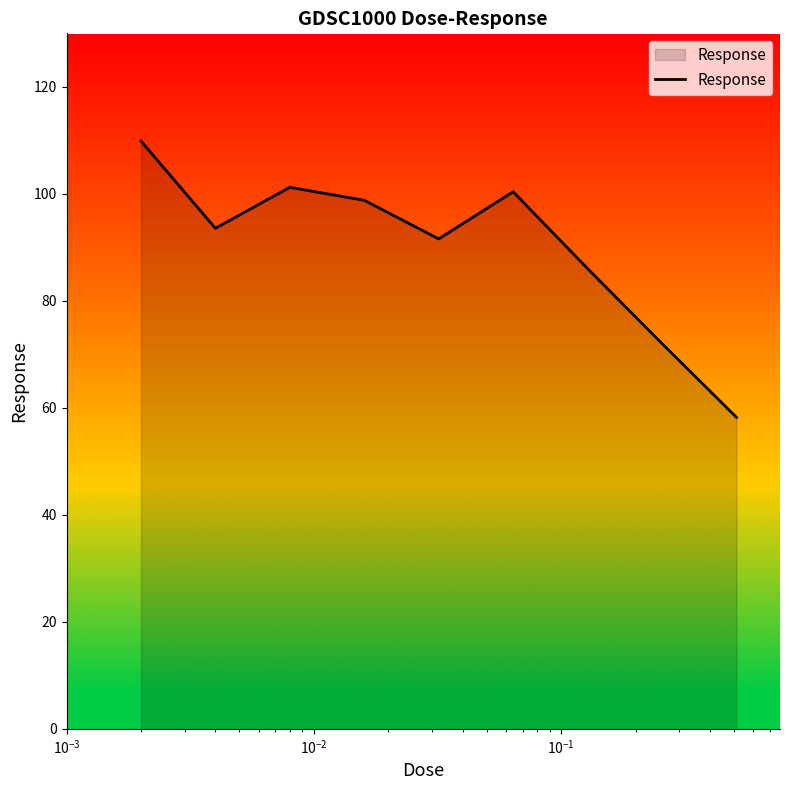

How many lines are shown in the chart?

1